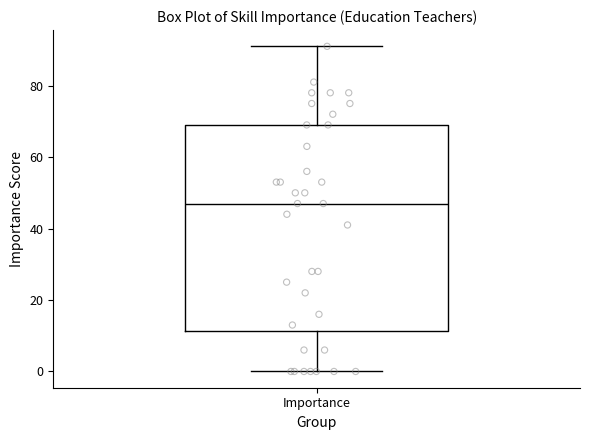

Where is the upper edge of the box for Importance on the y-axis? The values are not printed on the chart, so give them approximately, as read against the axis.

70